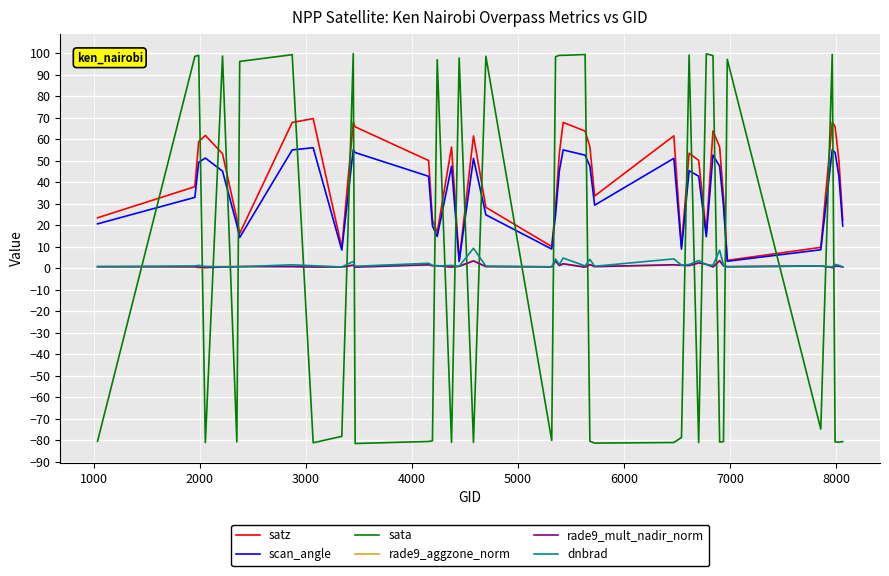

Which series has the widest spread of values?

sata